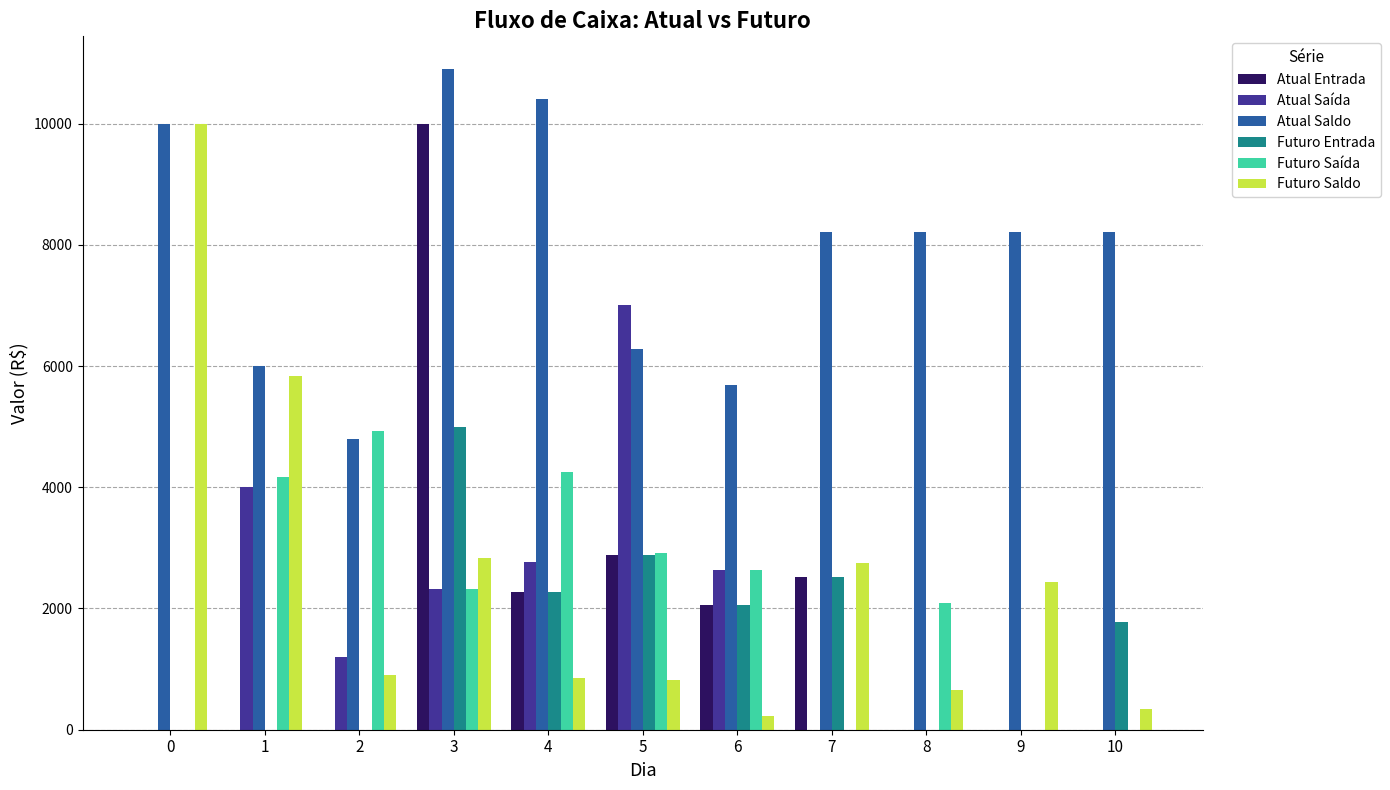

Count the number of categories in the chart.

11